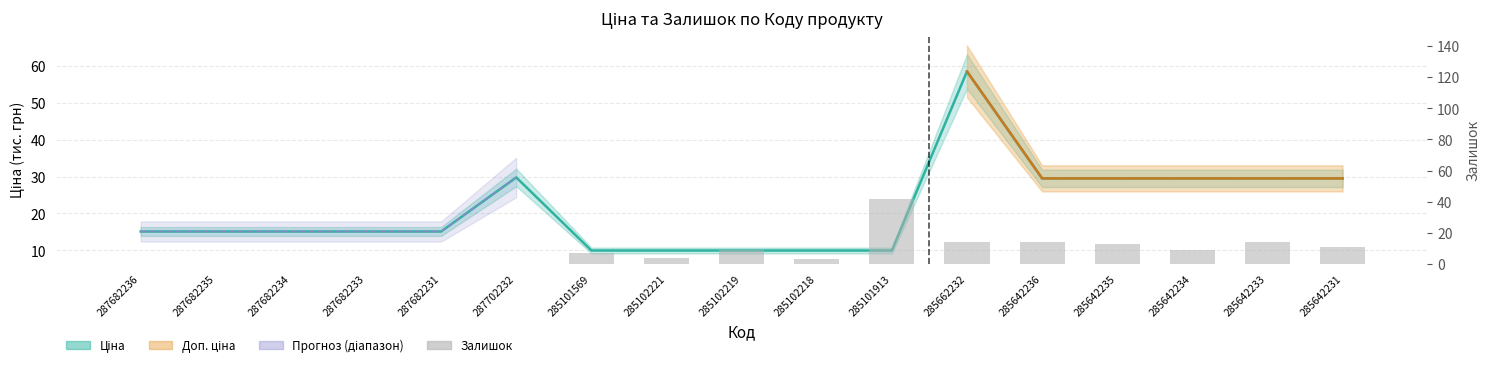

What position from the left is 285101913?

11